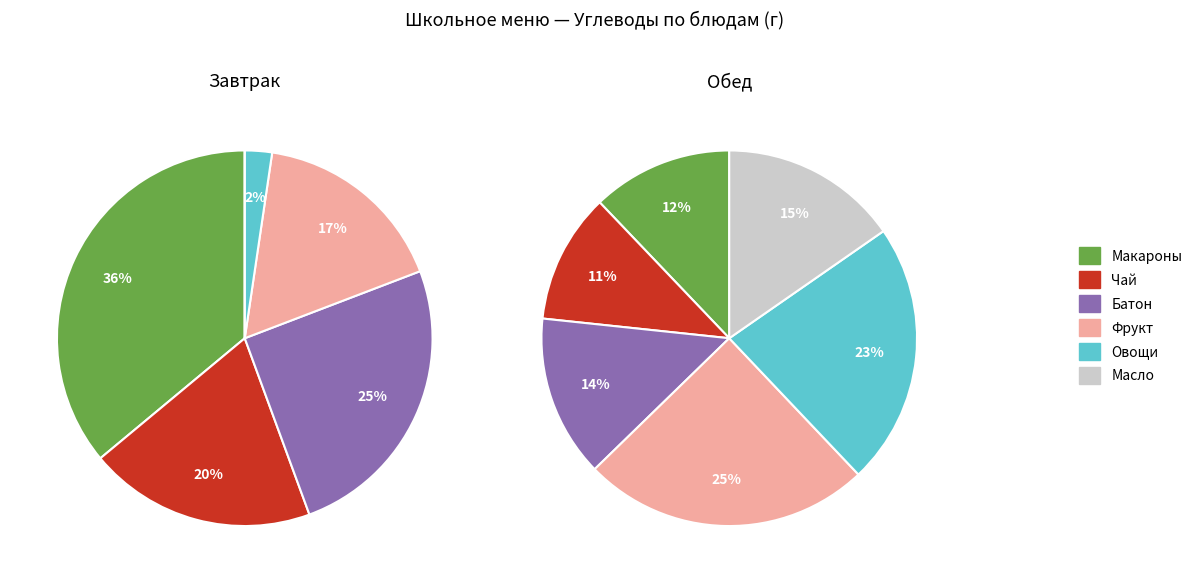

What is the largest slice in the pie chart?

макаронные изделия